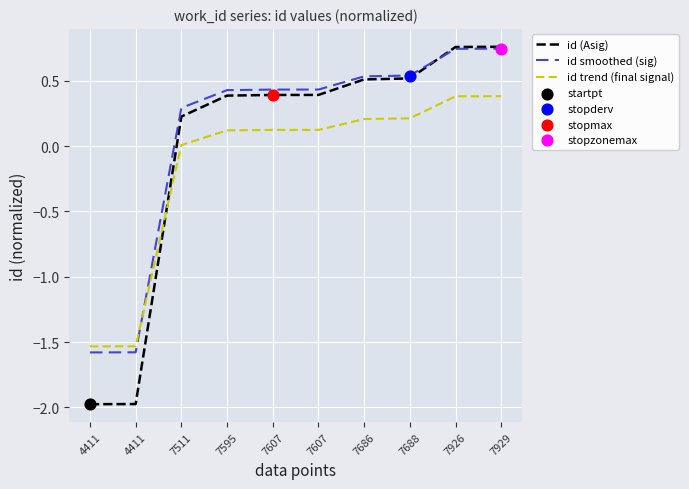

How many lines are shown in the chart?

3